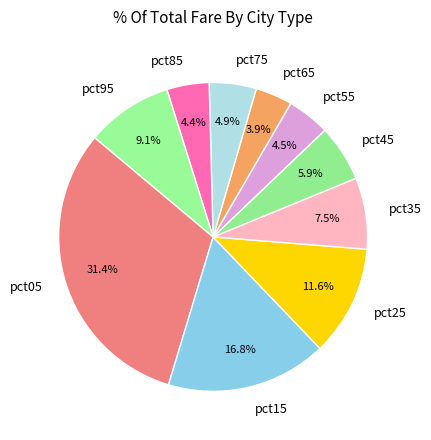

What percentage is the pct05 slice, to the nearest percent?

31%